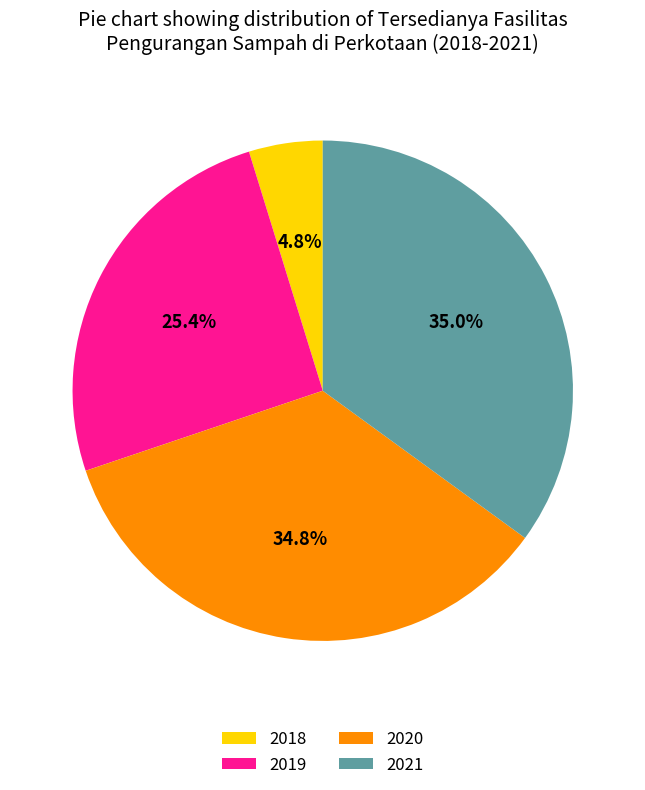

What is the smallest slice in the pie chart?

2018